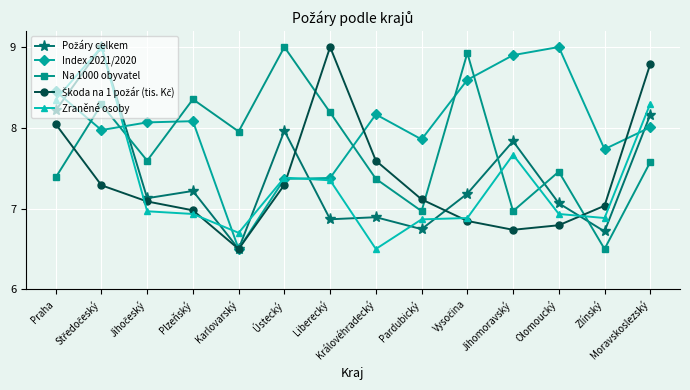

What is the maximum value shown in the chart?

9.0